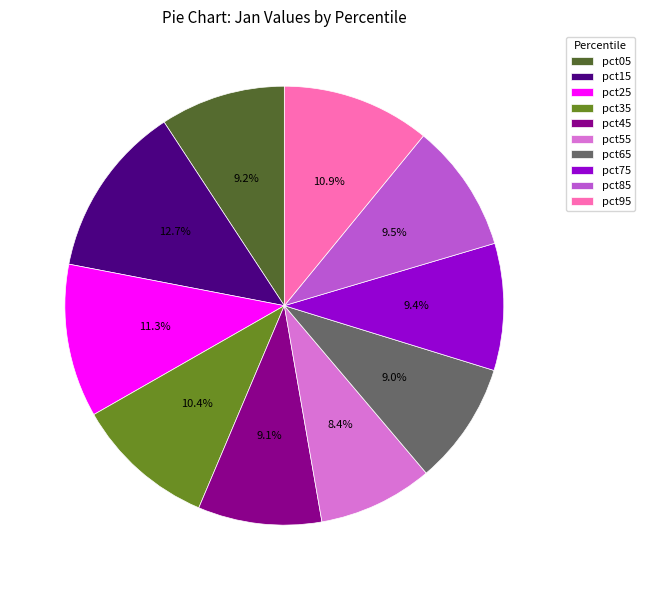

Does pct55 represent more than half of the total?

No